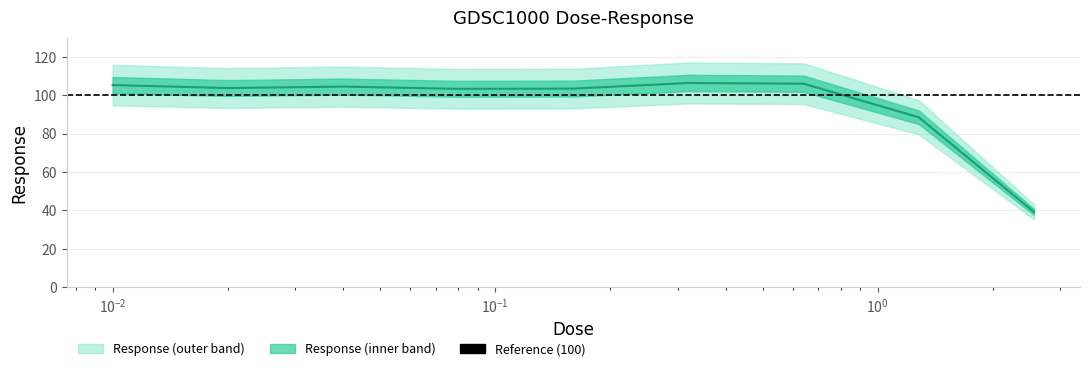

What is the smallest value displayed?

39.2